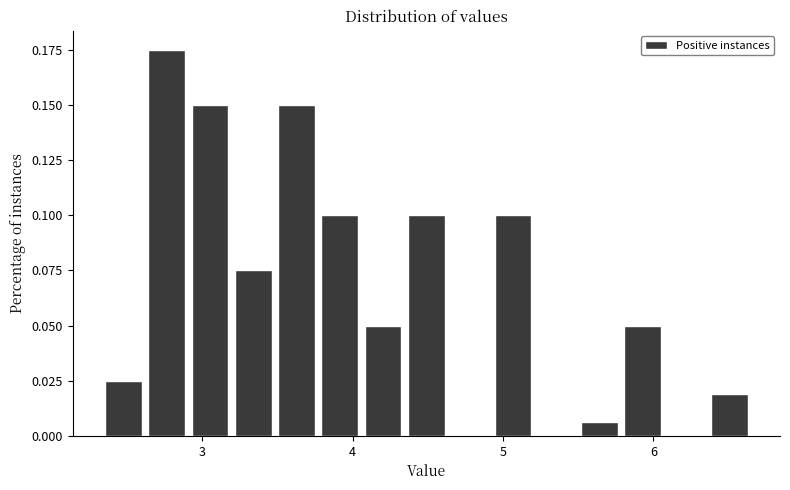

Read against the x-axis, roughly where is the centre of the tallest bar?

2.8